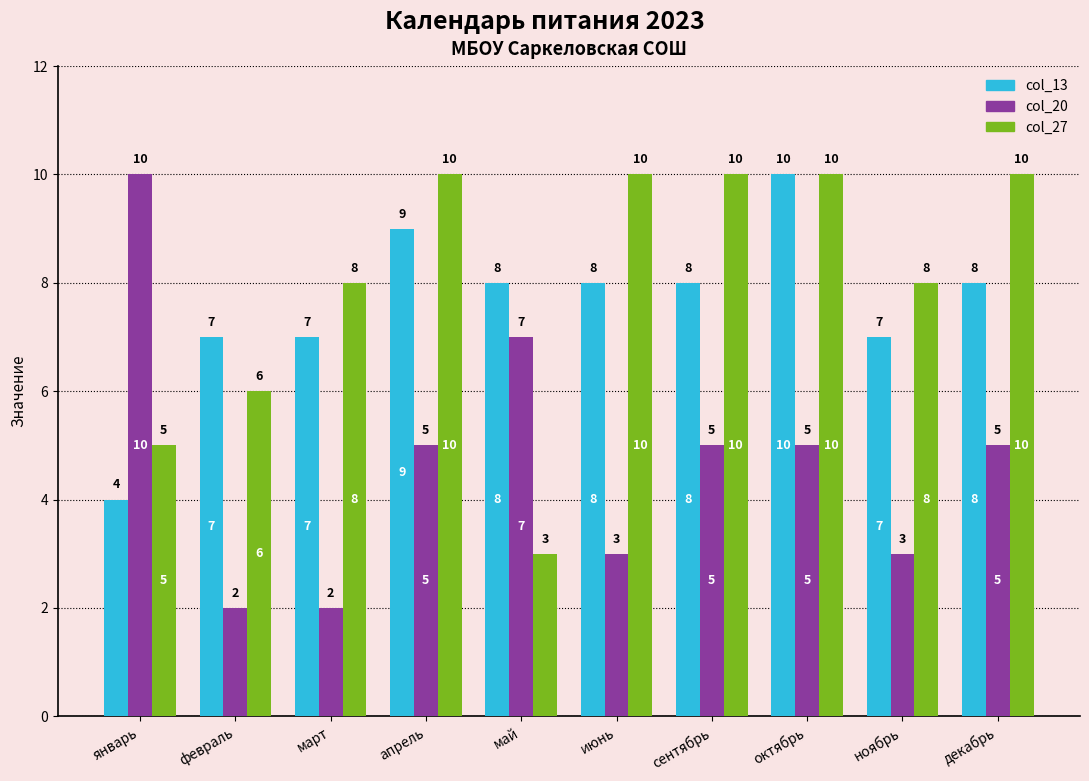

Are the bars horizontal?

No